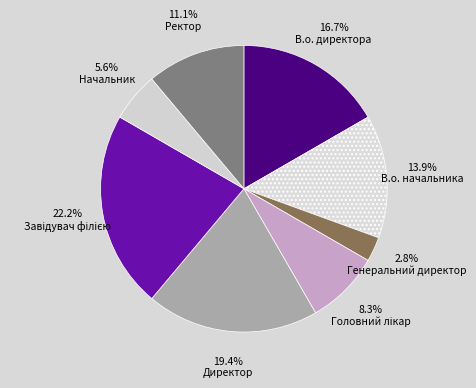

What is the total percentage of Завідувач філією and Генеральний директор?

25.0%